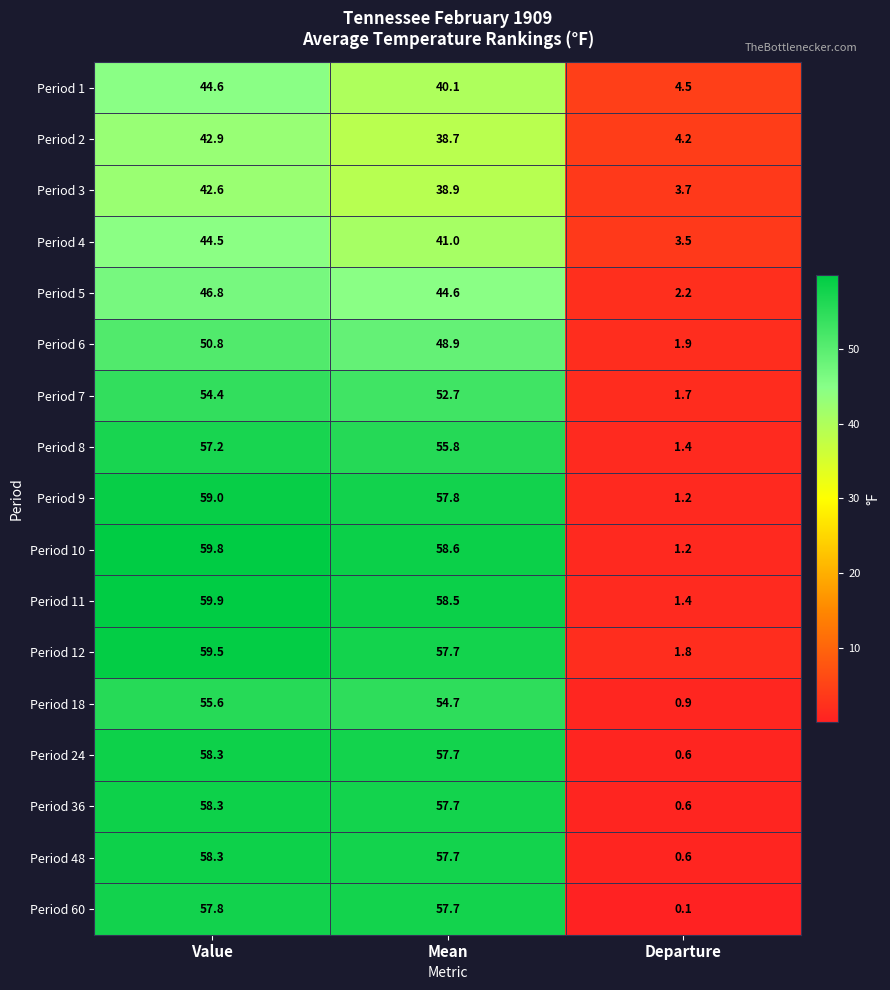

At which category does the chart reach its minimum across all series?

Departure